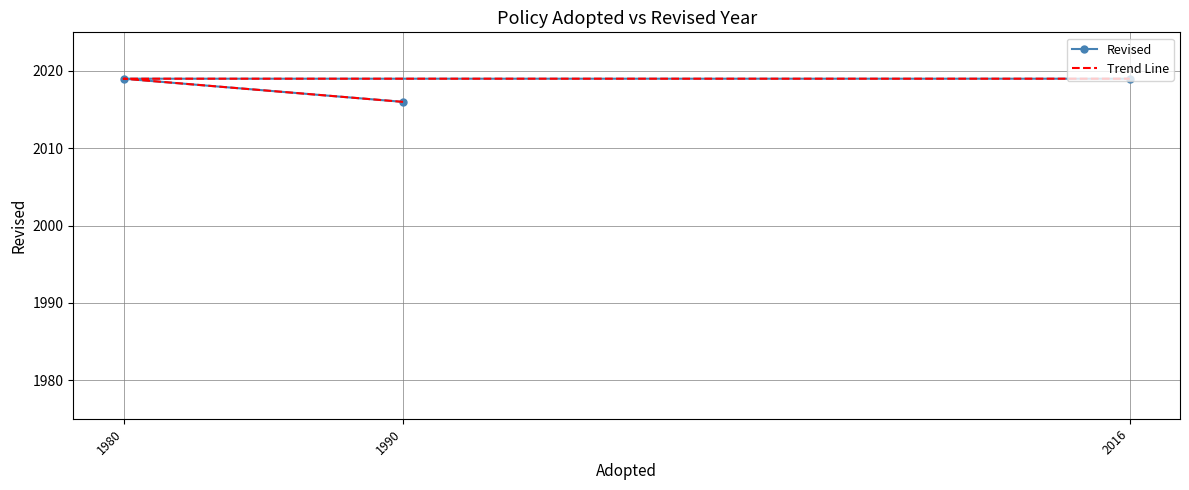

Between 2016 and 1990, which is larger?

2016